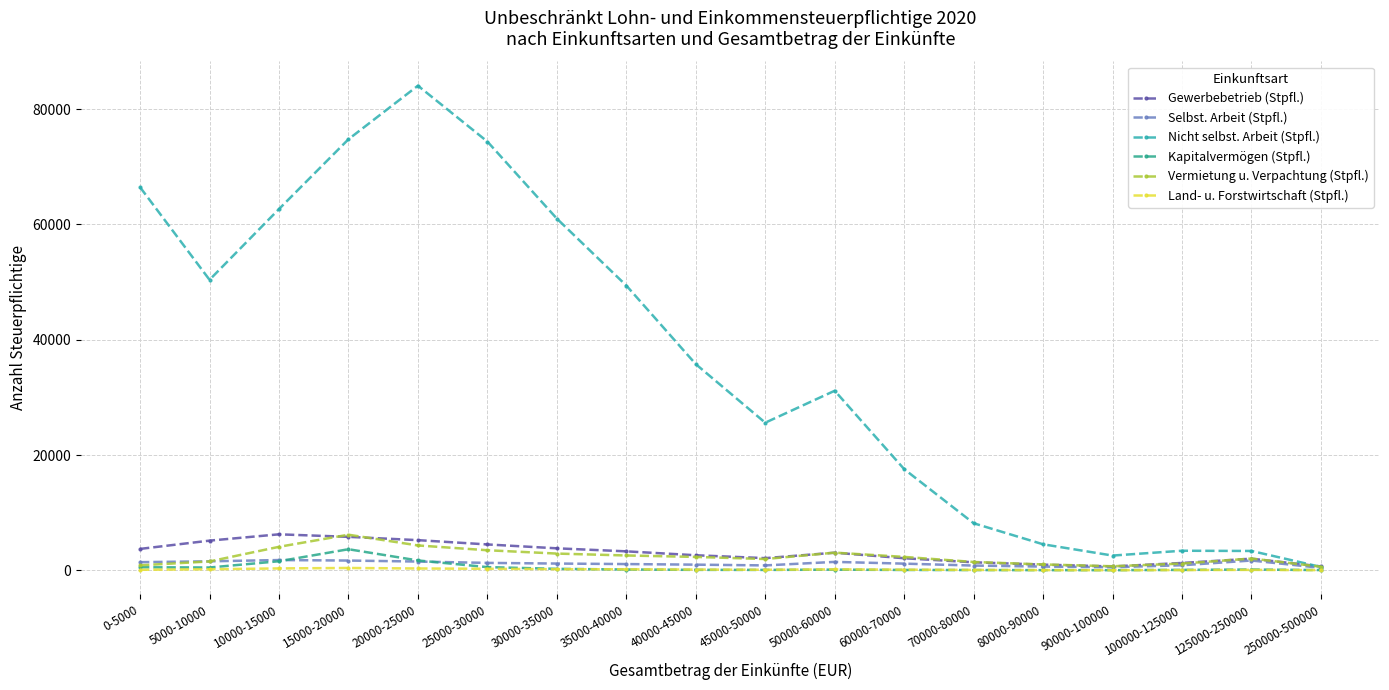

What is the difference between the Selbst. Arbeit (Stpfl.) values at 90000-100000 and 25000-30000?

754